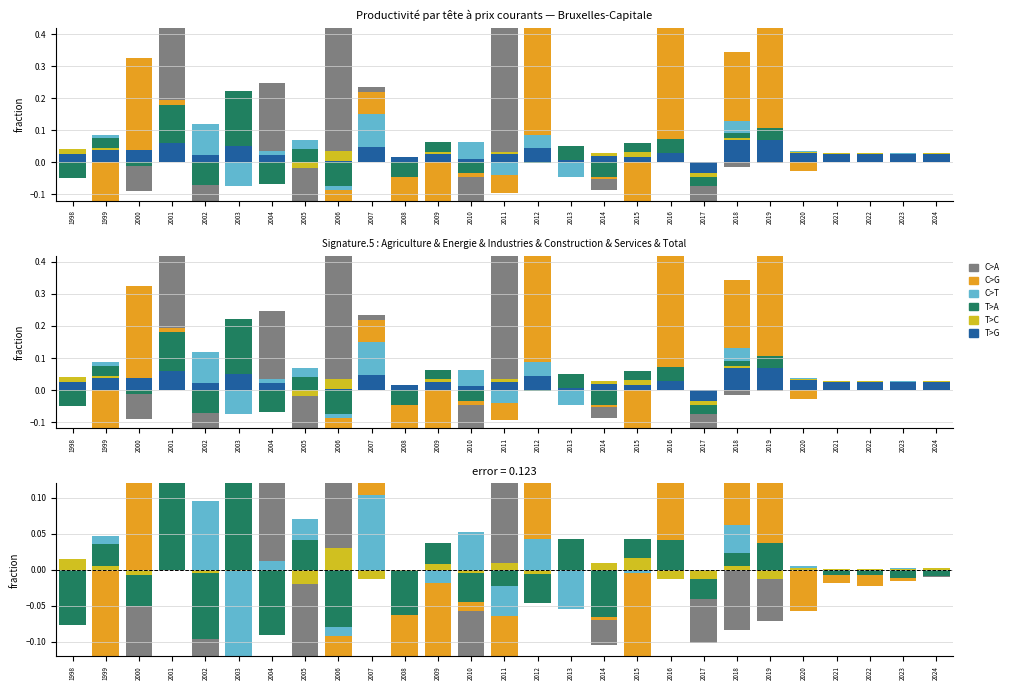

True or false: 7. Total has a value of 0.0 at 2022.

True